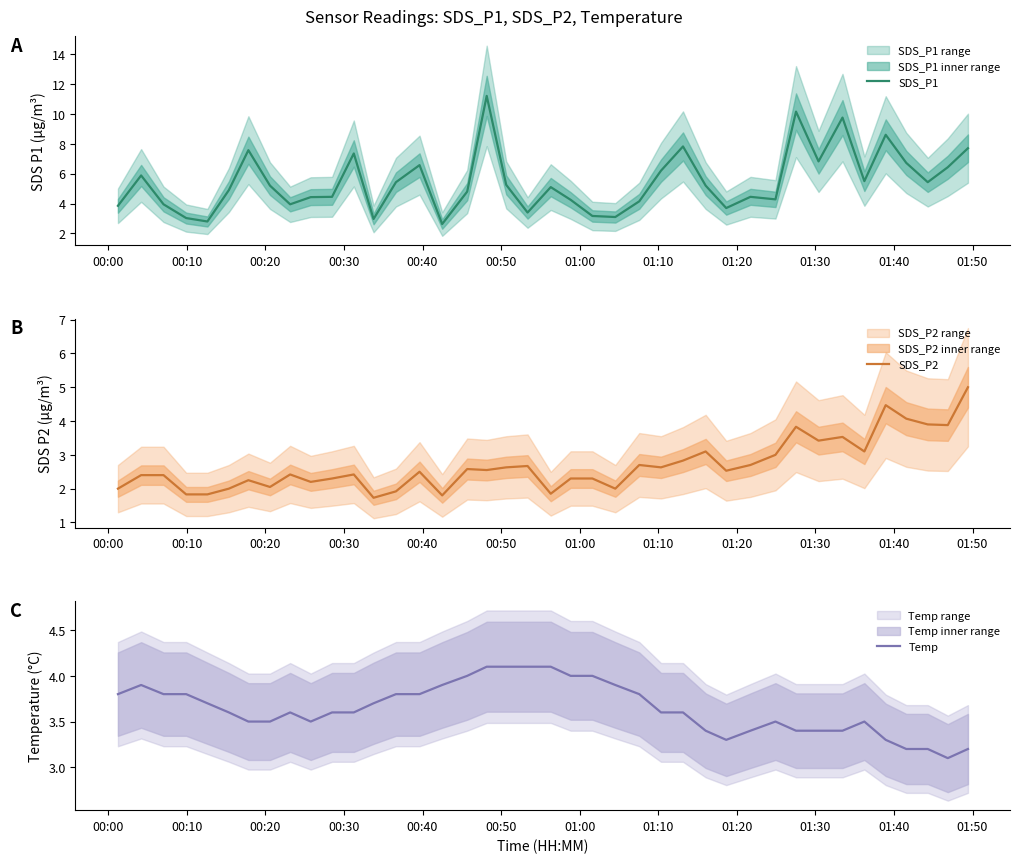

In SDS_P1, how many points are higher than both neighbors (excluding endpoints)?

11